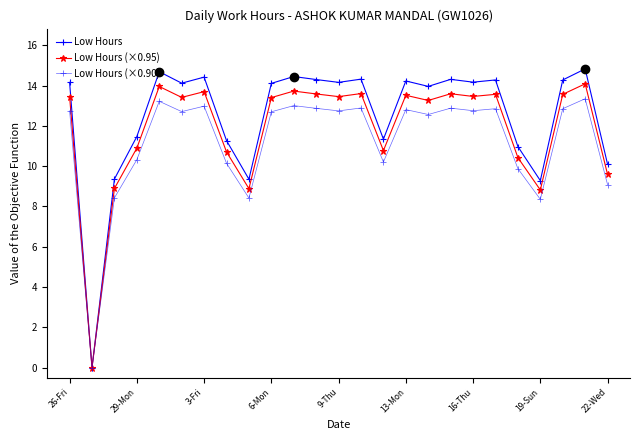

Does the chart have visible grid lines?

No